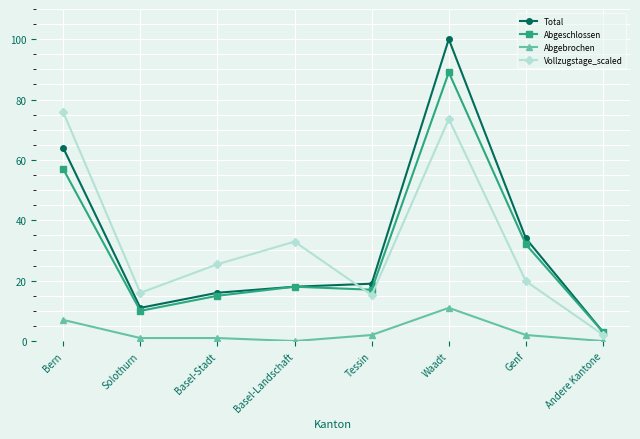

What are all the series names shown in the legend?

Total, Abgeschlossen, Abgebrochen, Vollzugstage_scaled